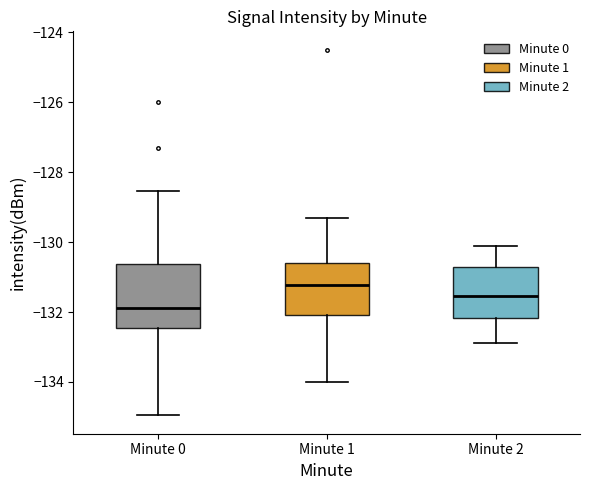

Which box's median line is the lowest?

Minute 0